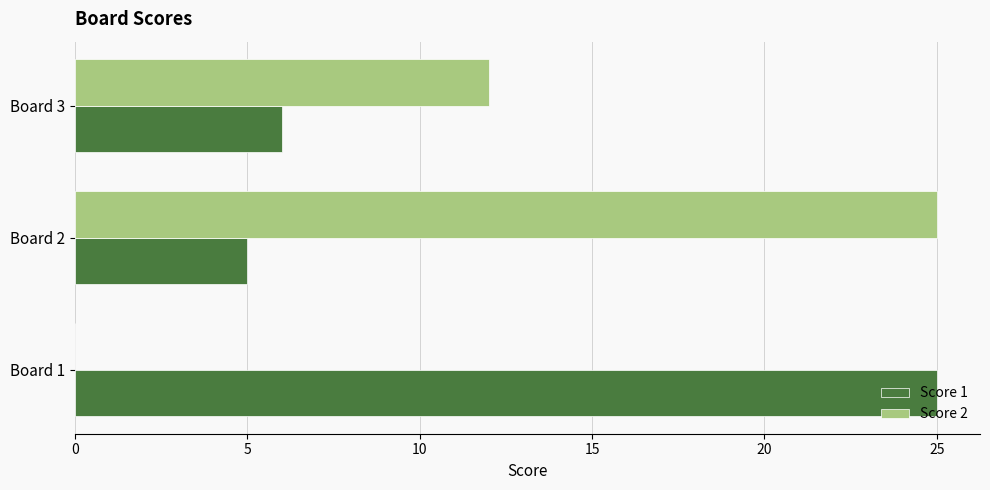

Which category has the highest value in the Score 2 series?

Board 2